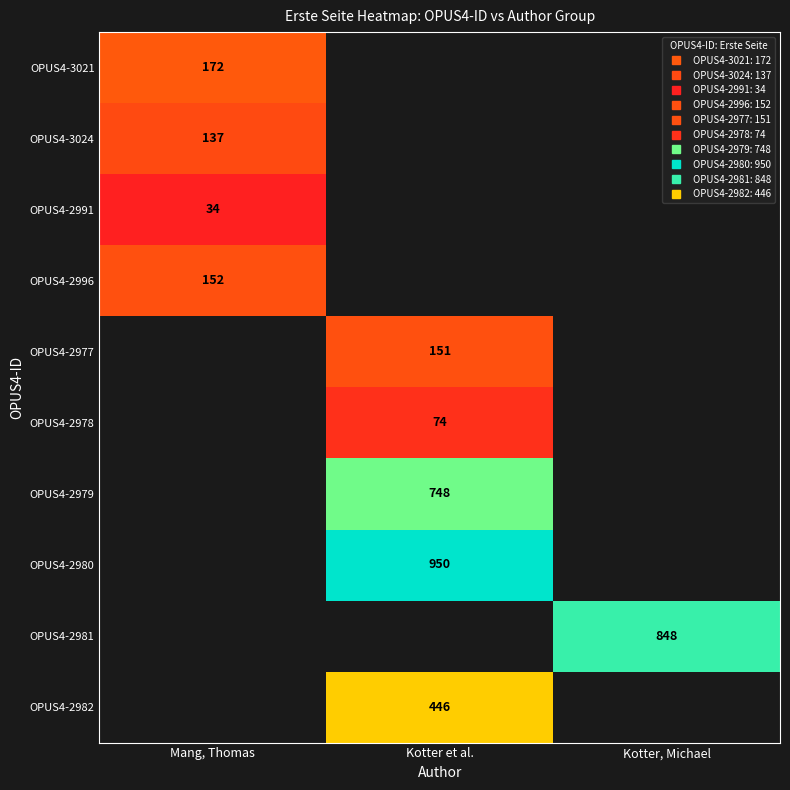

At Mang, Thomas, list the series in order from smallest to largest.

OPUS4-2991, OPUS4-3024, OPUS4-2996, OPUS4-3021, OPUS4-2977, OPUS4-2978, OPUS4-2979, OPUS4-2980, OPUS4-2981, OPUS4-2982